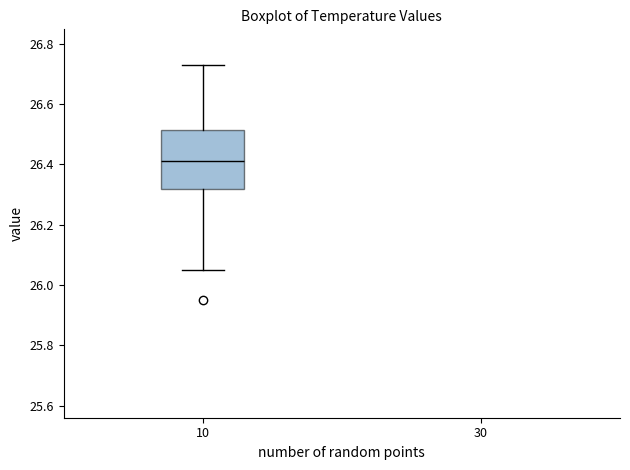

Transcribe this box plot: give where the median line is, the range the box spans, and where the two whiskers end, as read against the y-axis. The values are not printed on the chart, so give them approximately, as read against the axis.

median 26.42, box 26.32 to 26.52, whiskers 26.06 to 26.74